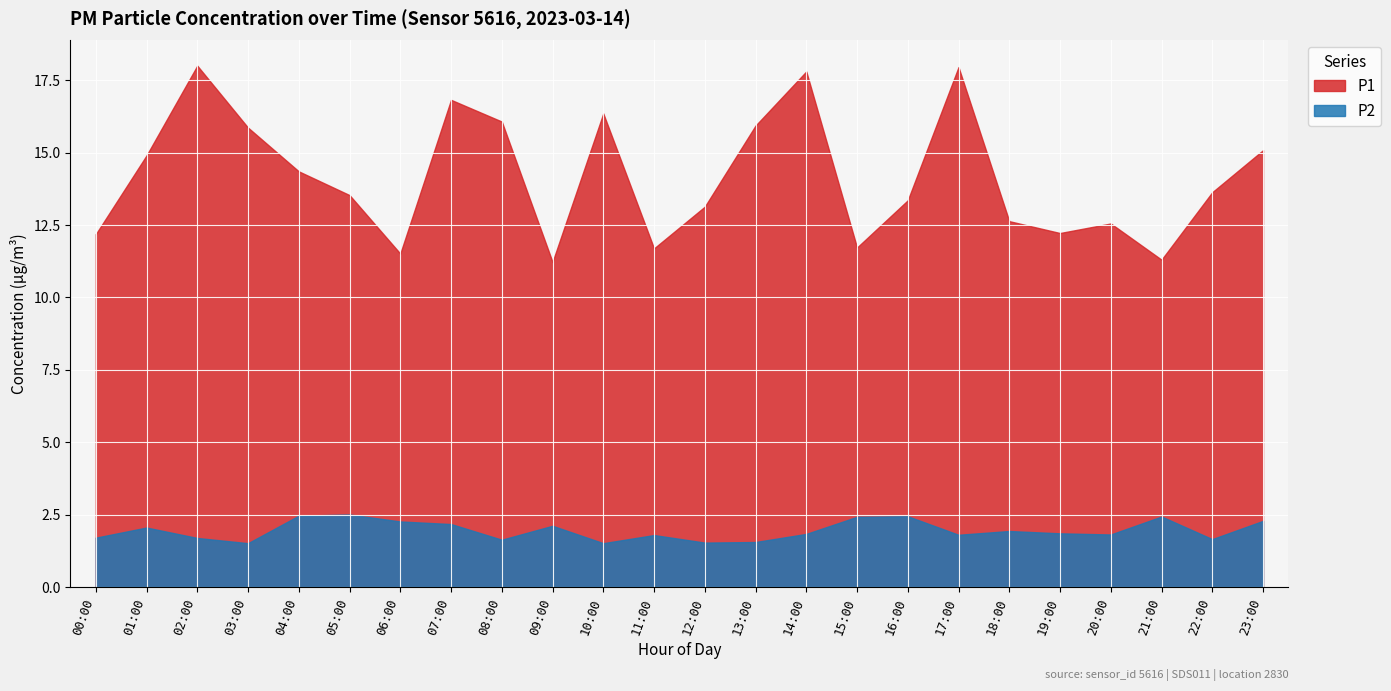

How many categories are shown in the chart?

24